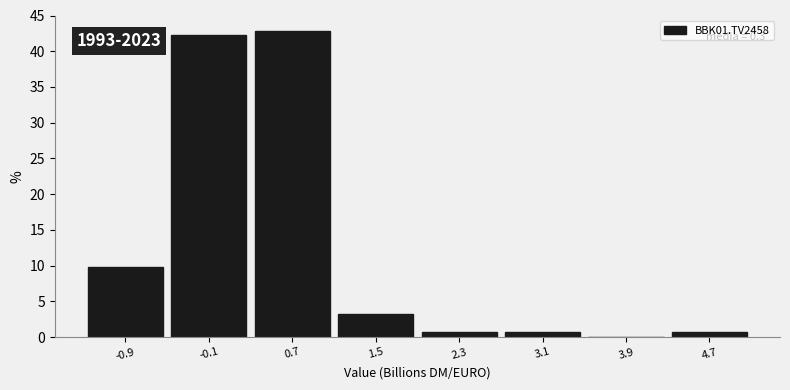

Which range on the x-axis has the tallest bar?

0.3 to 1.1